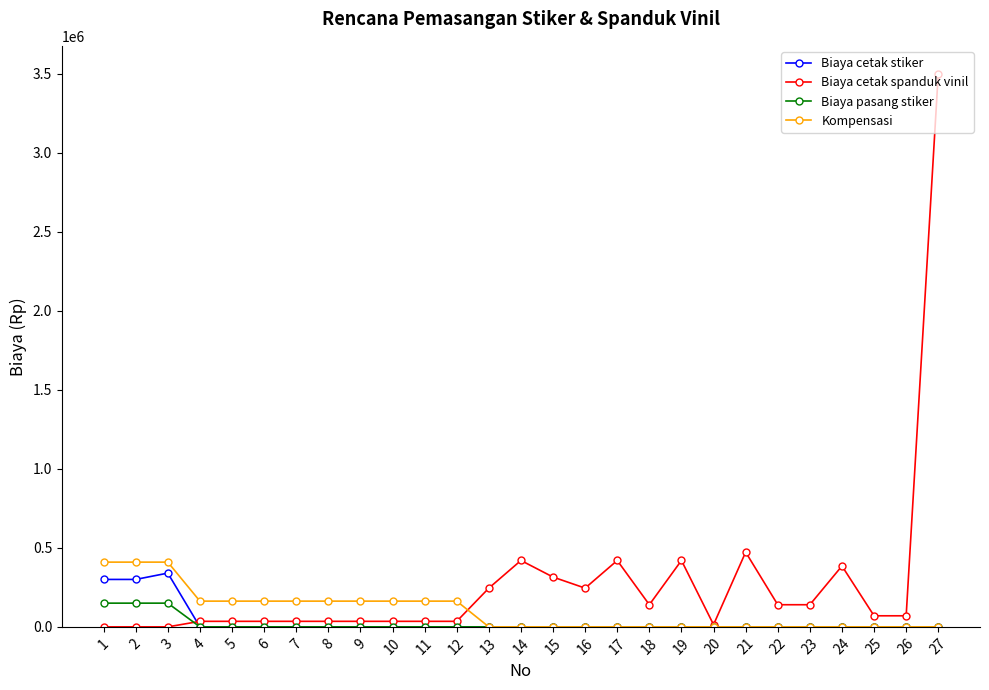

Which series has the widest spread of values?

Biaya cetak spanduk vinil